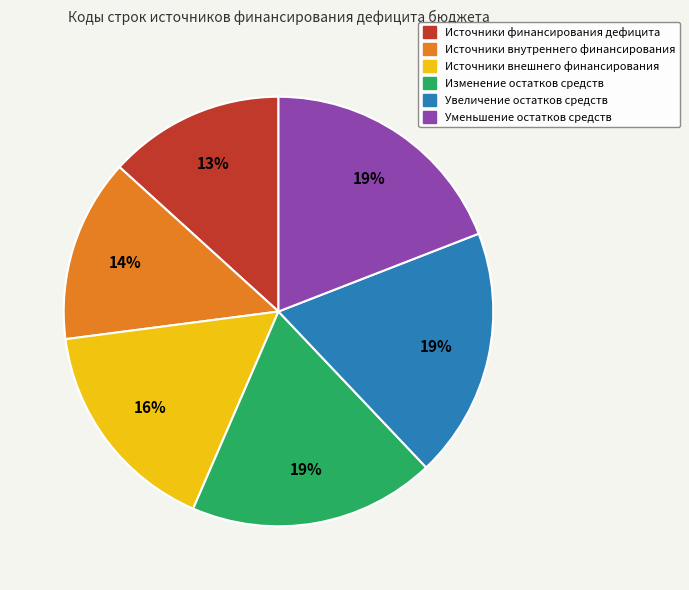

To the nearest percent, what is the difference between the largest and smallest slice percentages?

6%